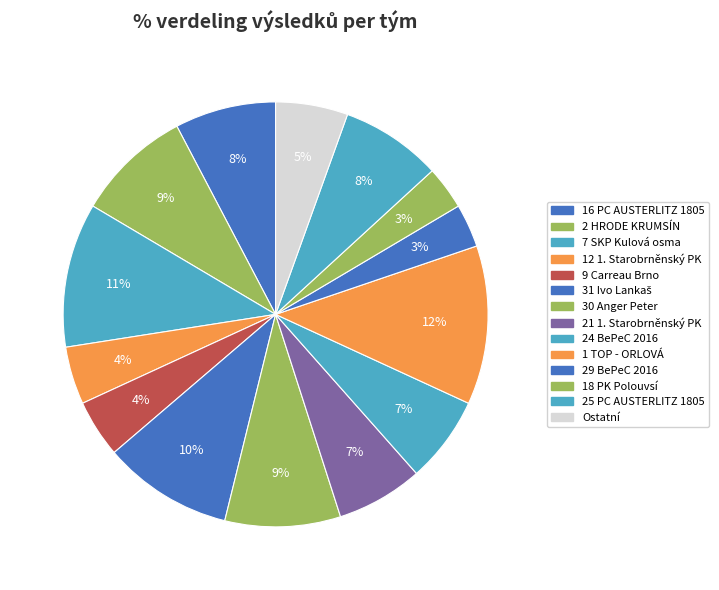

How many slices are in this pie chart?

14